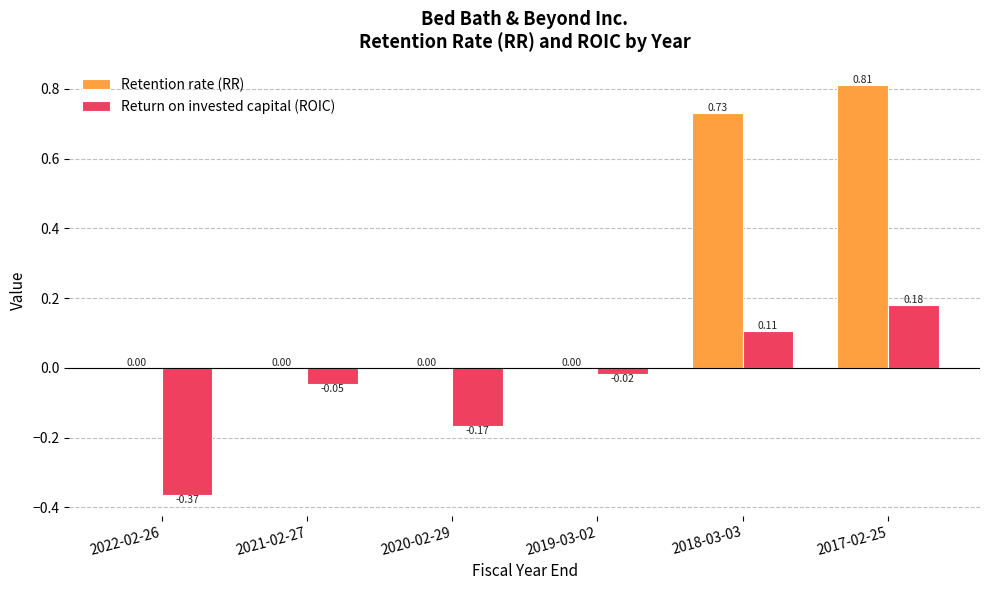

Which series changed the most between 2021-02-27 and 2017-02-25?

Retention rate (RR)